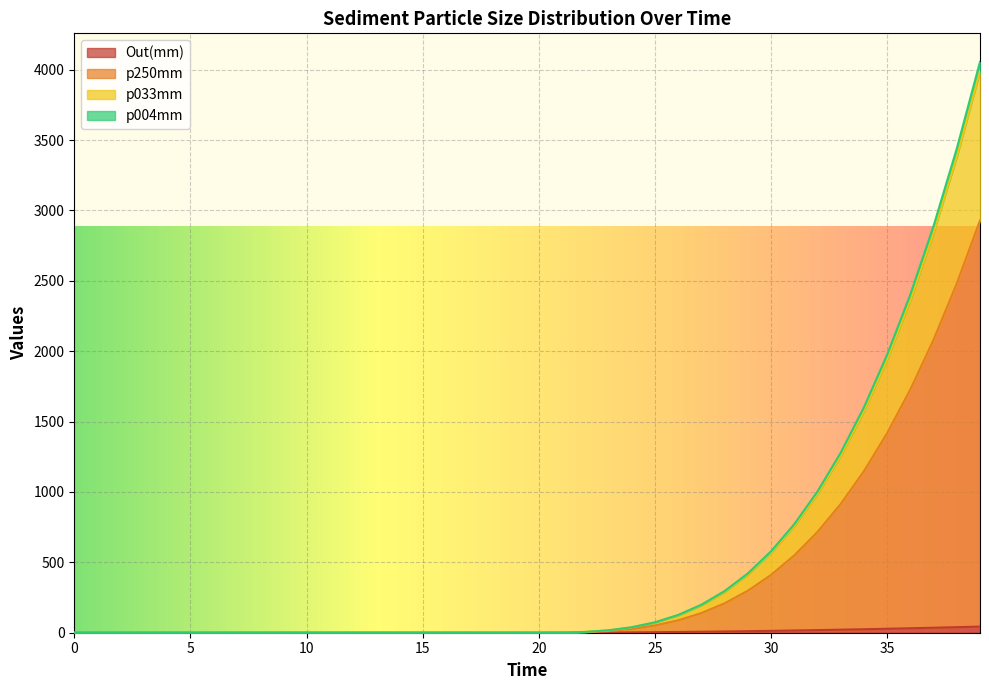

Reading left to right, what are all the values shown in this chart?

Out(mm): 0.0=0.0	1.0=0.0	2.0=0.0	3.0=0.0	4.0=0.0	5.0=0.0	6.0=0.0	7.0=0.0	8.0=0.0	9.0=0.0	10.0=0.0	11.0=0.0	12.0=0.0	13.0=0.0	14.0=0.0	15.0=0.0	16.0=0.0	17.0=0.0	18.0=0.0	19.0=0.0	20.0=0.0	21.0=0.2	22.0=0.7	23.0=1.5	24.0=2.4	25.0=3.7	26.0=5.1	27.0=6.8	28.0=8.8	29.0=10.9	30.0=13.2	31.0=15.8	32.0=18.6	33.0=21.5	34.0=24.7	35.0=28.1	36.0=31.7	37.0=35.4	38.0=39.4	39.0=43.6
p250mm: 0.0=0.0	1.0=0.0	2.0=0.0	3.0=0.0	4.0=0.0	5.0=0.0	6.0=0.0	7.0=0.0	8.0=0.0	9.0=0.0	10.0=0.0	11.0=0.0	12.0=0.0	13.0=0.0	14.0=0.0	15.0=0.0	16.0=0.0	17.0=0.0	18.0=0.0	19.0=0.0	20.0=0.0	21.0=0.8	22.0=4.0	23.0=11.9	24.0=26.9	25.0=51.4	26.0=88.1	27.0=139.5	28.0=208.5	29.0=297.8	30.0=410.2	31.0=548.5	32.0=715.5	33.0=914.0	34.0=1146.9	35.0=1417.2	36.0=1727.6	37.0=2080.9	38.0=2480.1	39.0=2928.2
p033mm: 0.0=0.0	1.0=0.0	2.0=0.0	3.0=0.0	4.0=0.0	5.0=0.0	6.0=0.0	7.0=0.0	8.0=0.0	9.0=0.0	10.0=0.0	11.0=0.0	12.0=0.0	13.0=0.0	14.0=0.0	15.0=0.0	16.0=0.0	17.0=0.0	18.0=0.0	19.0=0.0	20.0=0.0	21.0=0.9	22.0=5.6	23.0=17.2	24.0=38.8	25.0=73.9	26.0=126.0	27.0=198.7	28.0=295.8	29.0=421.0	30.0=578.1	31.0=770.7	32.0=1002.9	33.0=1278.3	34.0=1600.8	35.0=1974.4	36.0=2402.9	37.0=2889.8	38.0=3439.4	39.0=4055.4
p004mm: 0.0=0.0	1.0=0.0	2.0=0.0	3.0=0.0	4.0=0.0	5.0=0.0	6.0=0.0	7.0=0.0	8.0=0.0	9.0=0.0	10.0=0.0	11.0=0.0	12.0=0.0	13.0=0.0	14.0=0.0	15.0=0.0	16.0=0.0	17.0=0.0	18.0=0.0	19.0=0.0	20.0=0.0	21.0=0.8	22.0=5.4	23.0=16.6	24.0=37.8	25.0=72.2	26.0=123.3	27.0=194.7	28.0=290.1	29.0=413.1	30.0=567.5	31.0=756.9	32.0=985.2	33.0=1256.1	34.0=1573.3	35.0=1940.8	36.0=2362.3	37.0=2841.3	38.0=3382.0	39.0=3988.2